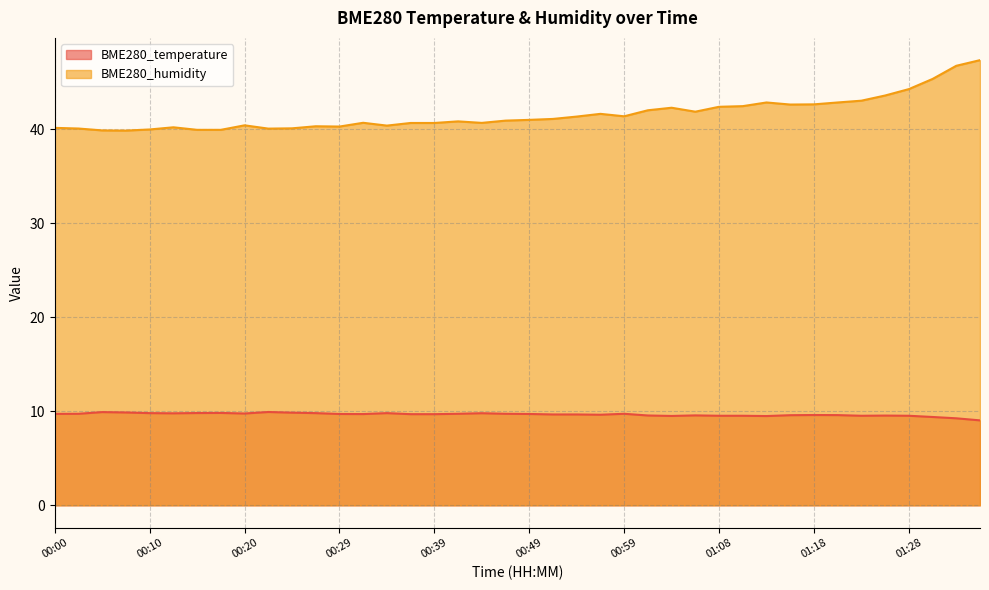

True or false: BME280_humidity and BME280_temperature intersect in this chart.

False